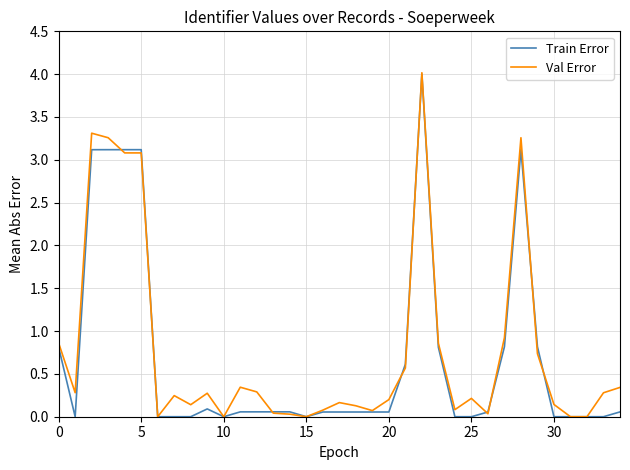

At how many categories does at least one series exceed 1?

6